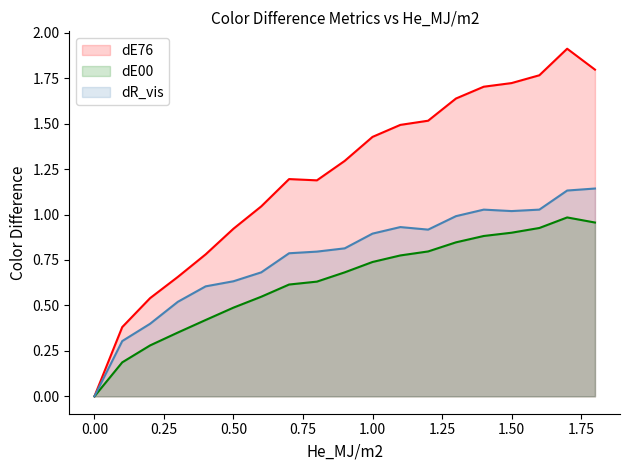

What is the difference between the maximum and minimum values in the dR_vis series?

1.1